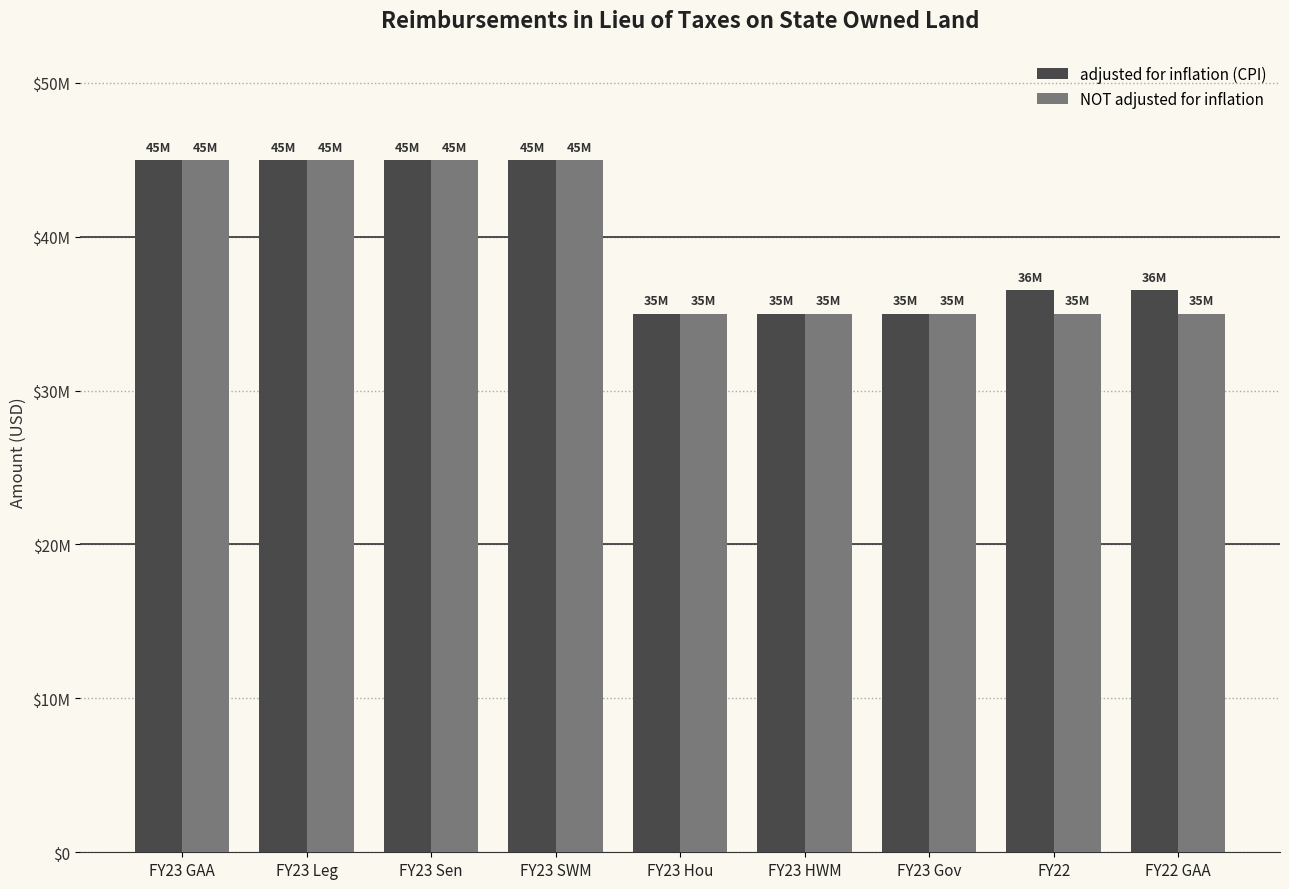

What value does the NOT adjusted for inflation series have at FY23 Leg, to the nearest 50?

45000000